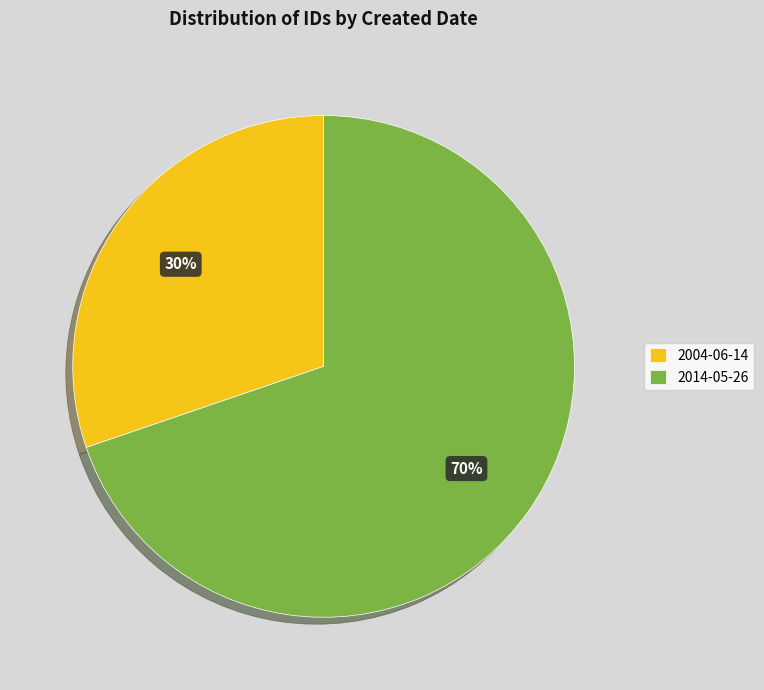

Count the number of slices in the pie.

2